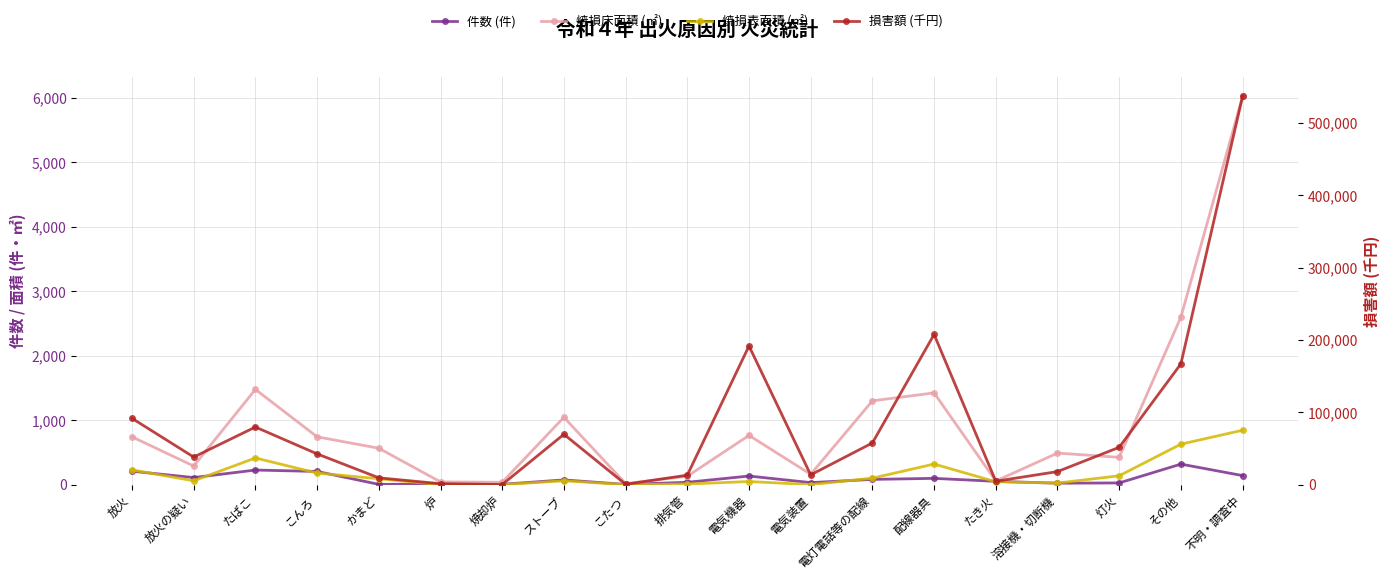

What is the difference between the 焼損床面積 (㎡) values at ストーブ and こんろ?

303